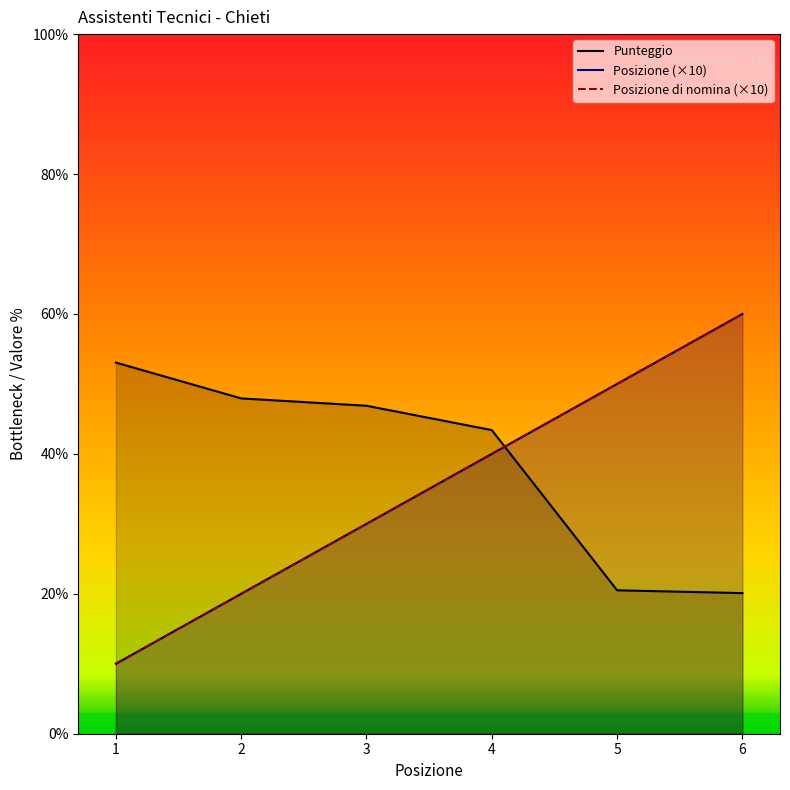

Which series ends up on top after the final intersection of Posizione di nomina and Punteggio?

Posizione di nomina